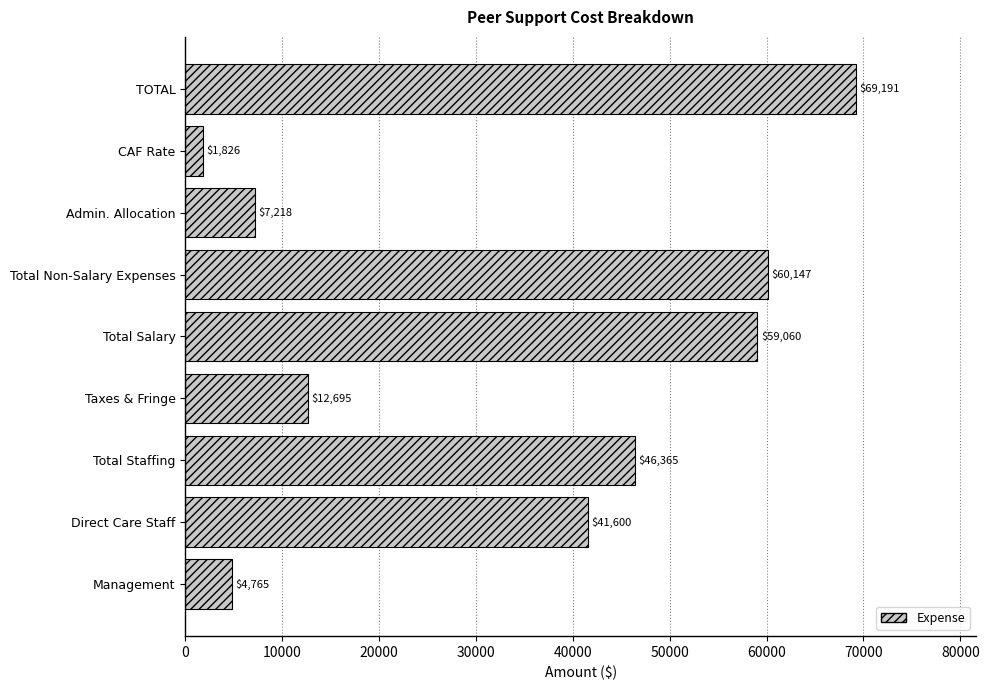

Are the bars horizontal?

Yes